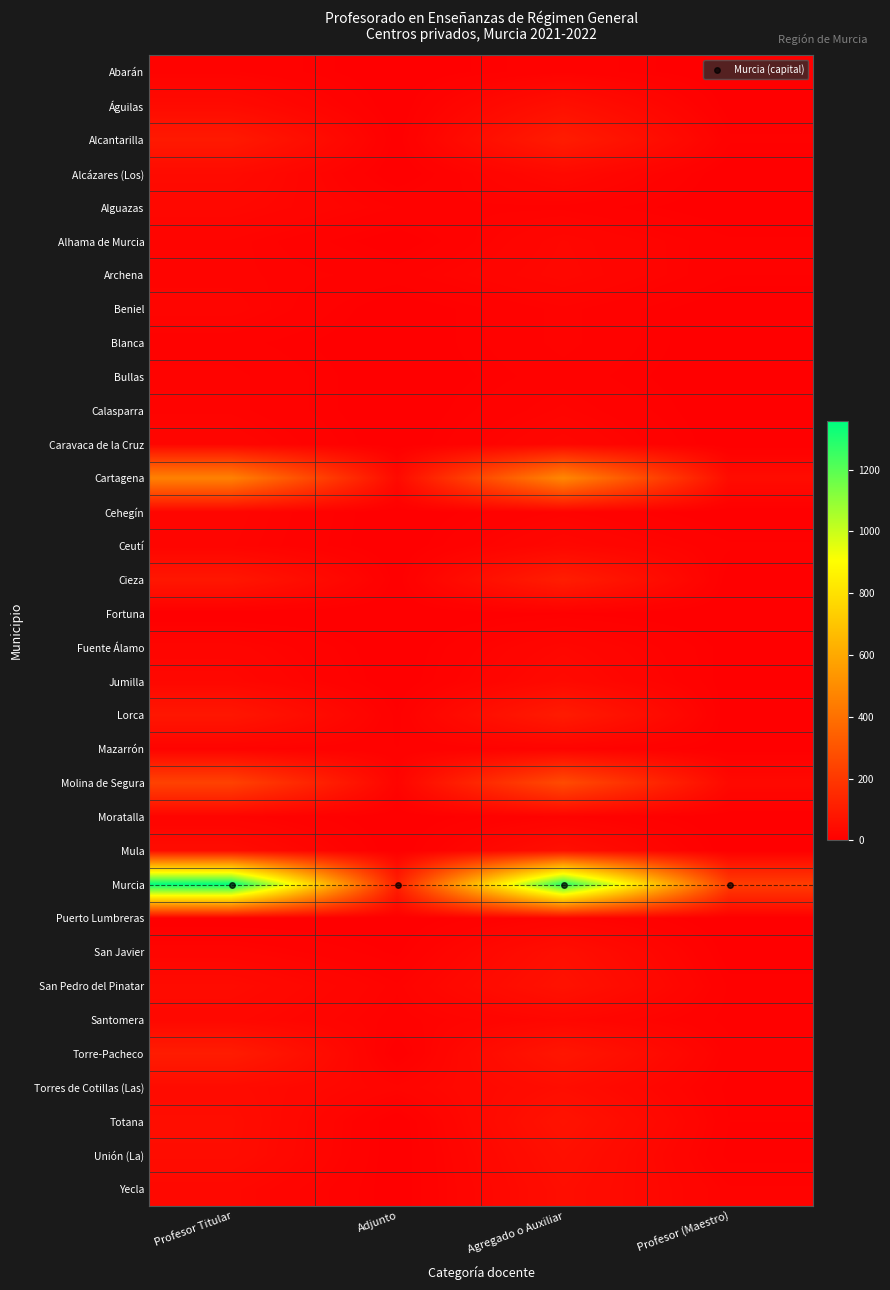

What is the difference between the Cieza values at Agregado o Auxiliar and Adjunto?

104